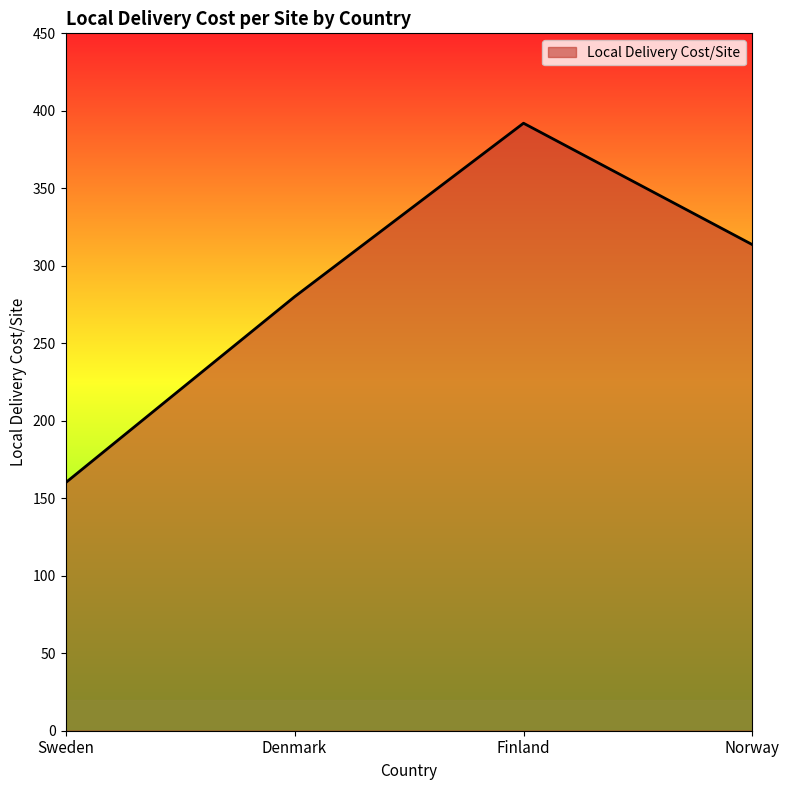

What is the approximate value at Sweden?

160.0